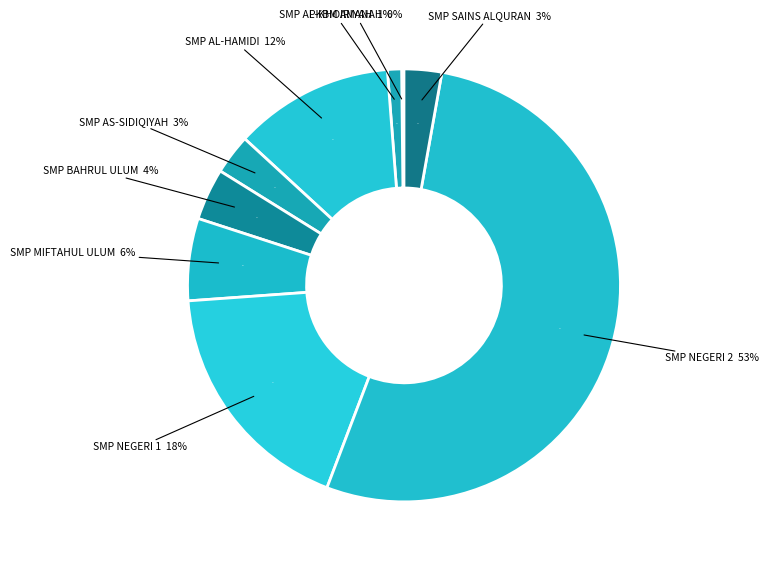

True or false: SMP AL-KHOIRIYAH RANUPAKIS accounts for 1% of the total.

True